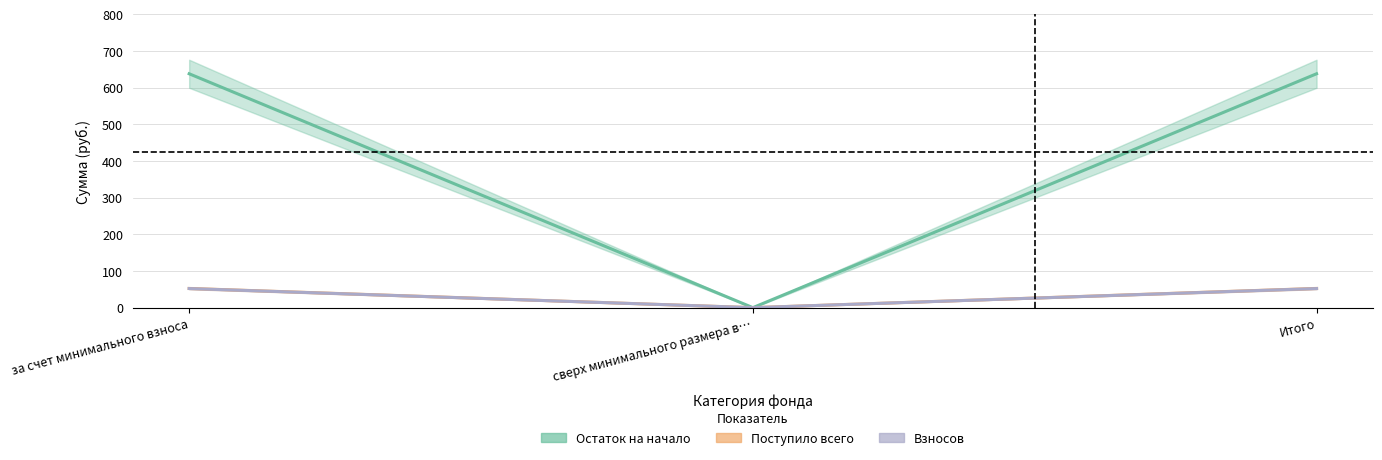

What is the sum of the Взносов values at за счет минимального взноса and сверх минимального размера в…?

52.1